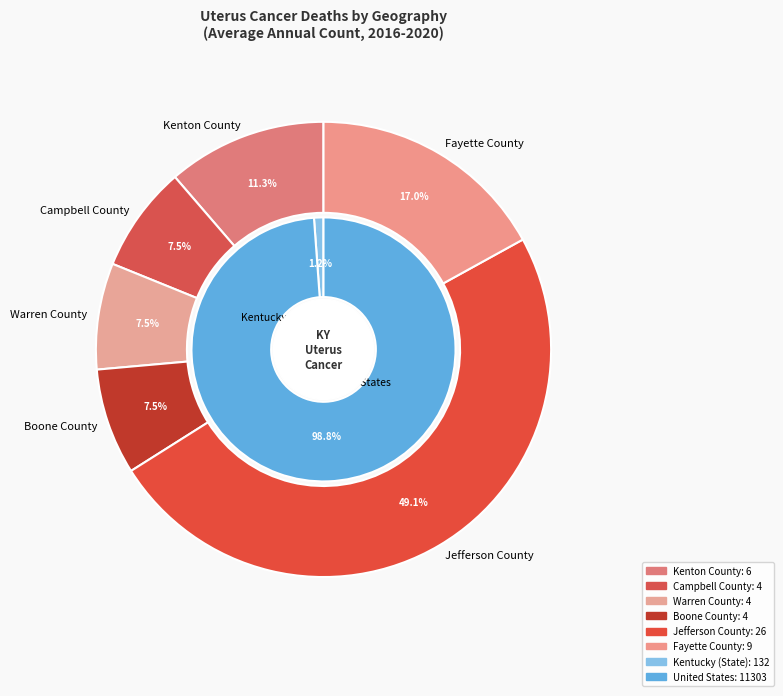

How many slices are in this pie chart?

8